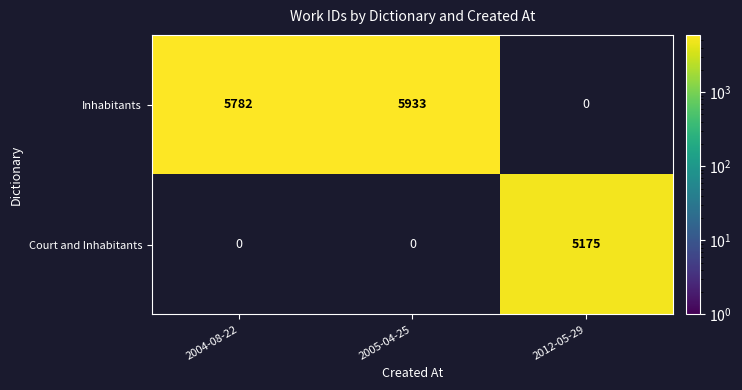

The value of Inhabitants at 2004-08-22 is 5782. True or false?

True